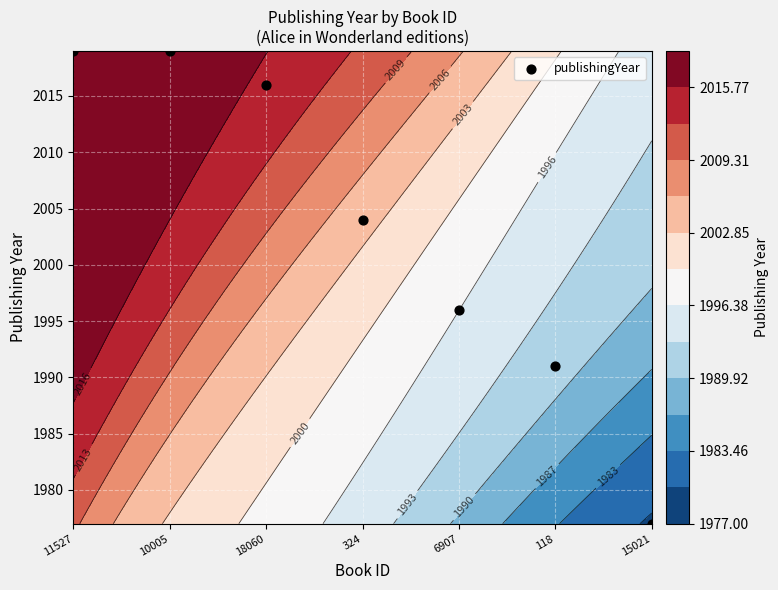

The chart shows a value of 1006 at 6907. True or false?

False